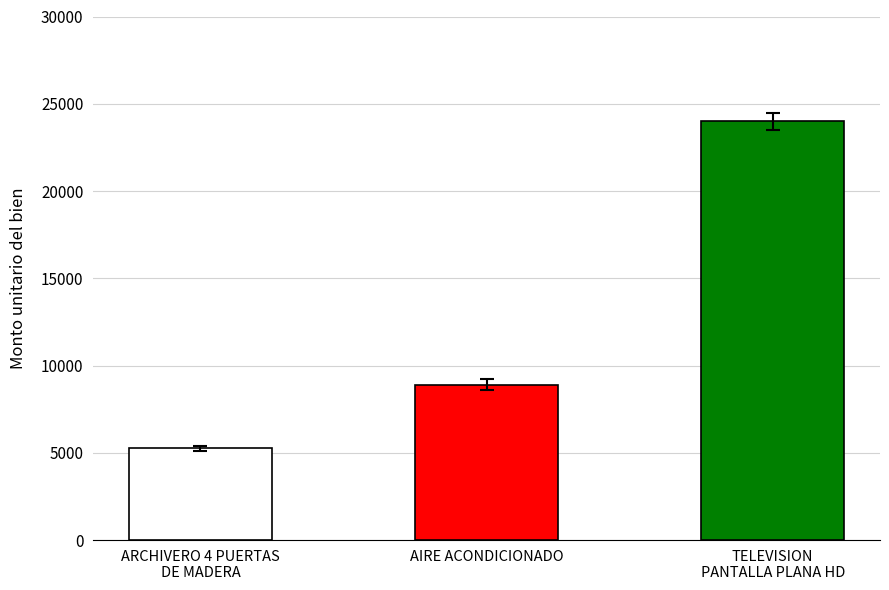

What is the minimum value shown in the chart?

5250.0